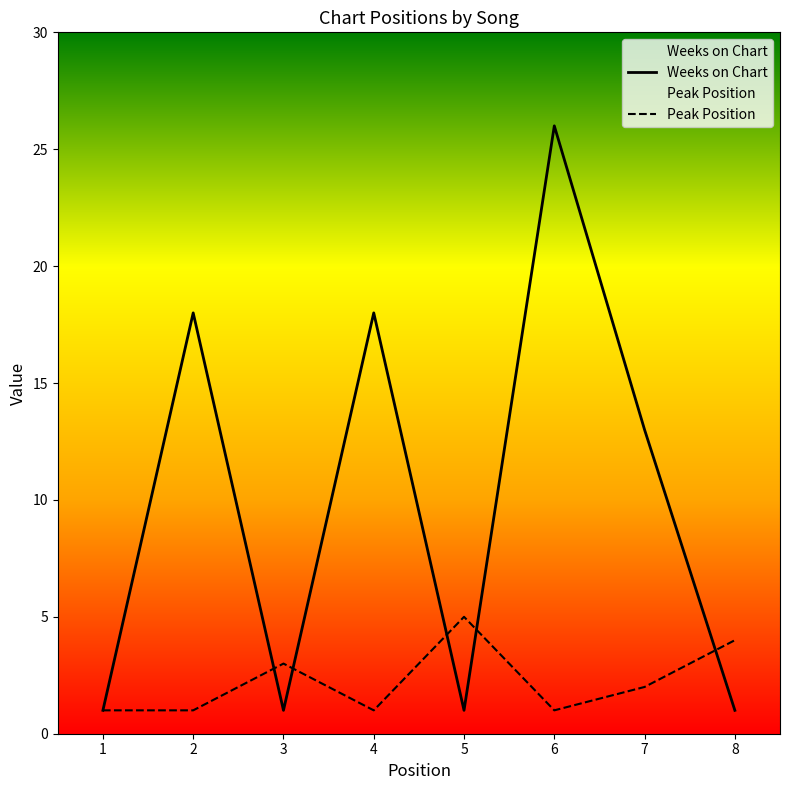

The Weeks on Chart series shows 13 at 7. True or false?

True